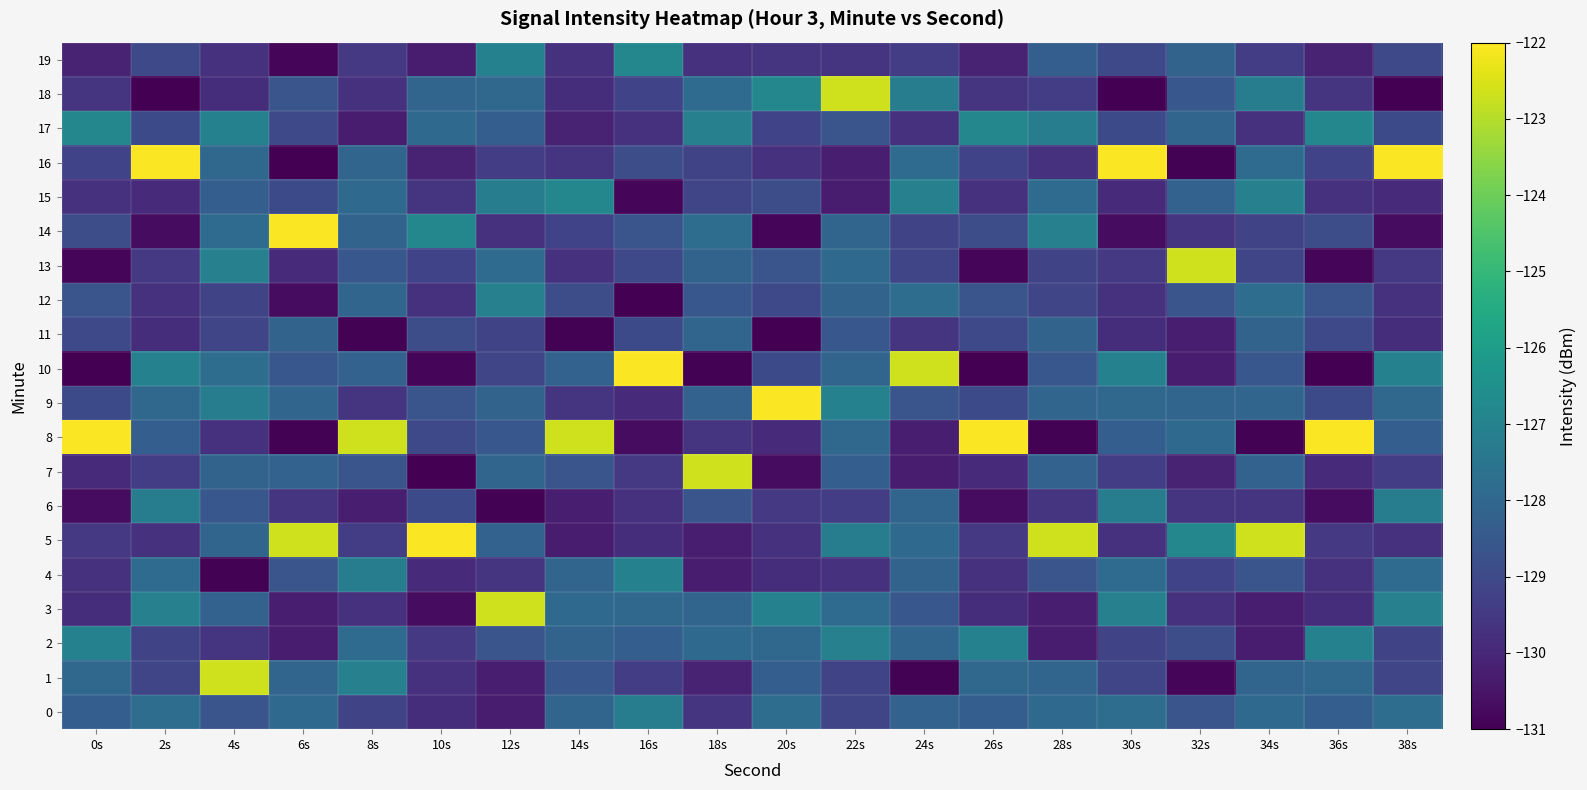

What is the minimum value shown in the chart?

-131.0